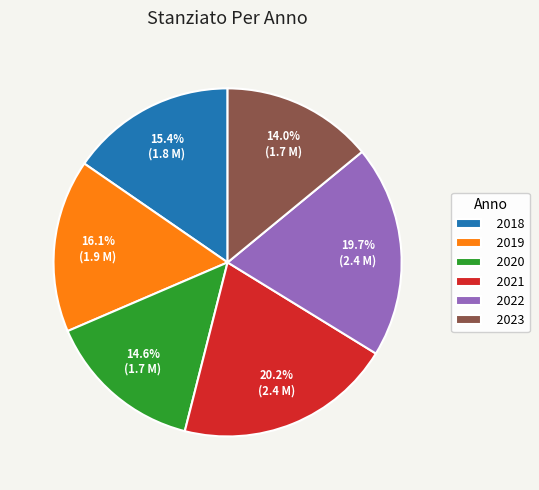

What portion of the pie excludes 2023?

86.0%